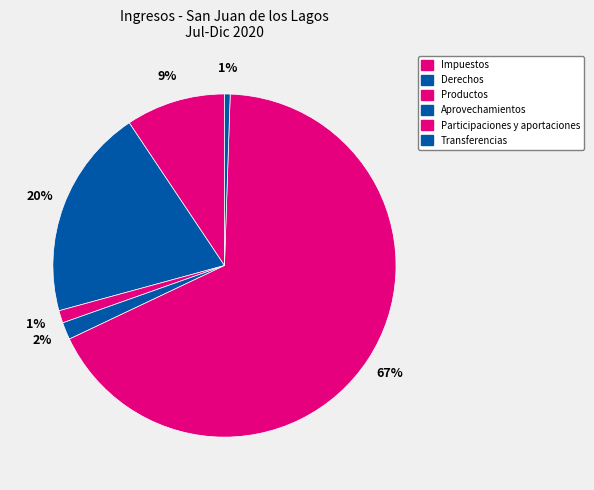

How many slices are in this pie chart?

6